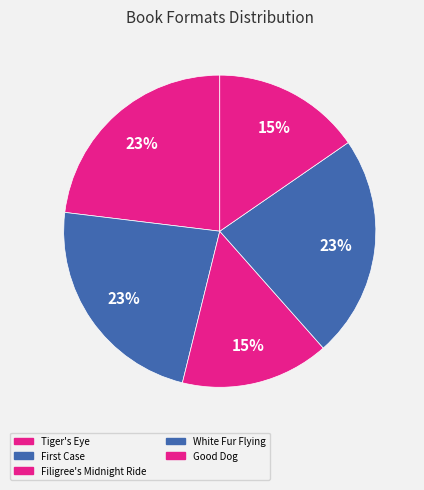

Count the number of slices in the pie.

5